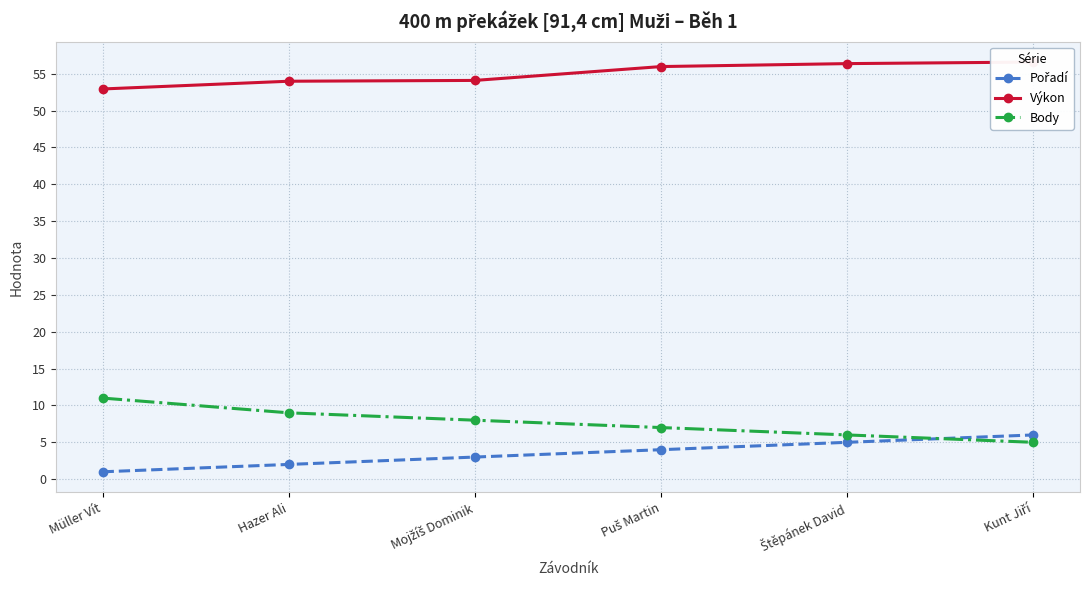

Is this an area chart (filled region under the line)?

No